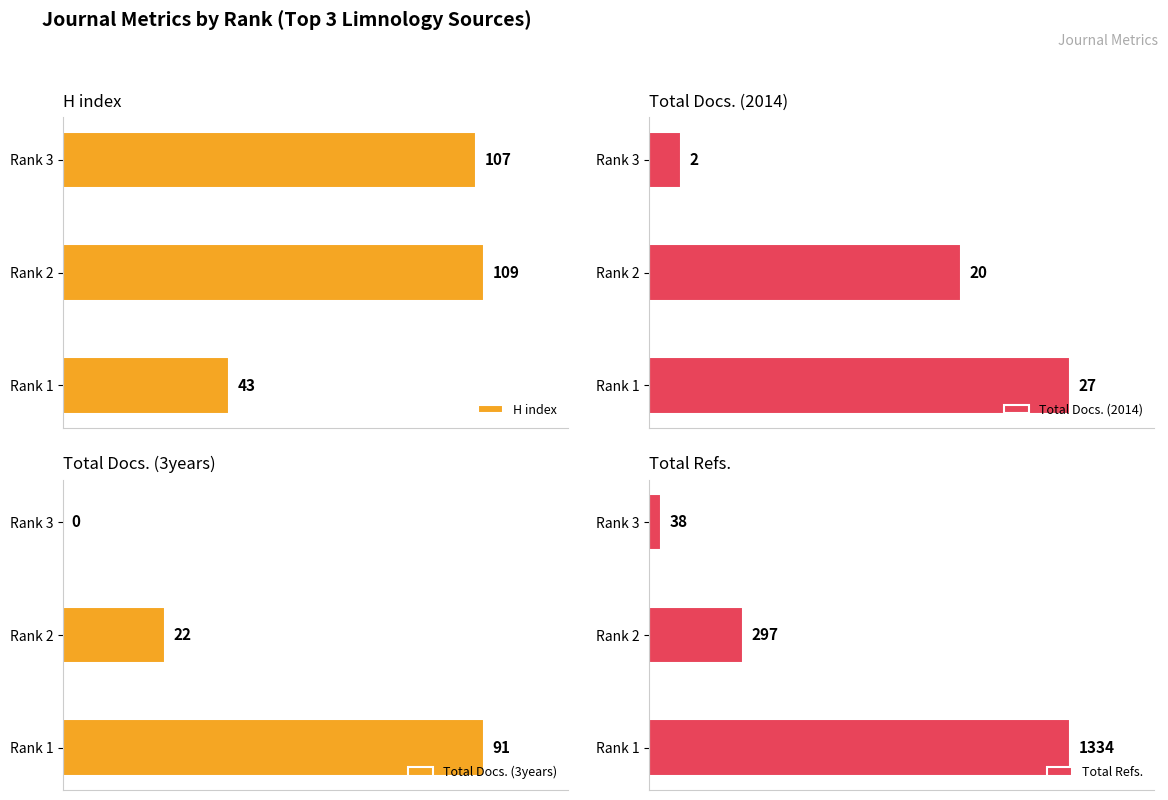

At which label does Total Docs. (2014) reach its minimum?

Rank 3